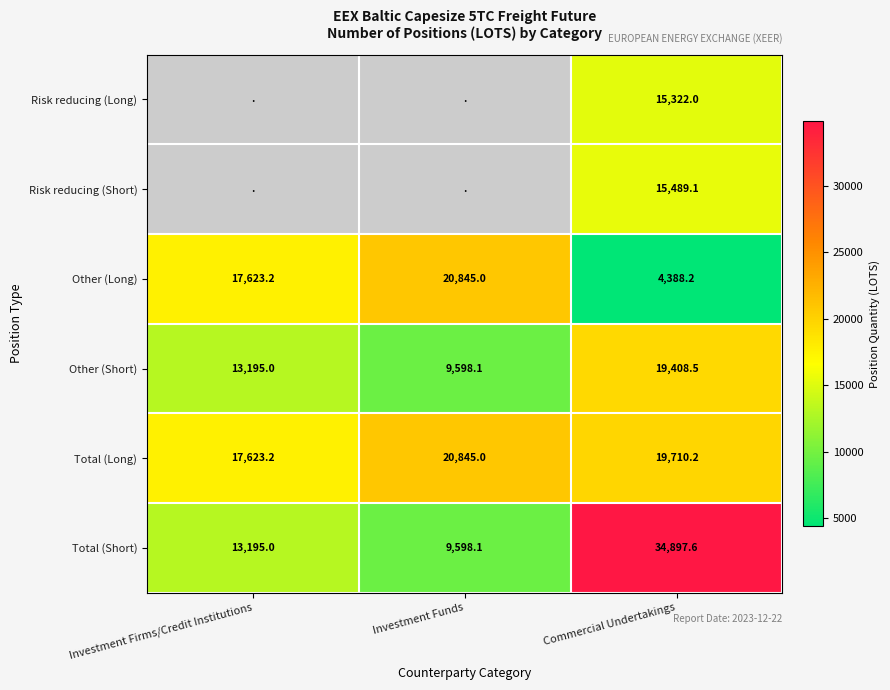

How many values in the Other (Short) series are below 13195?

1